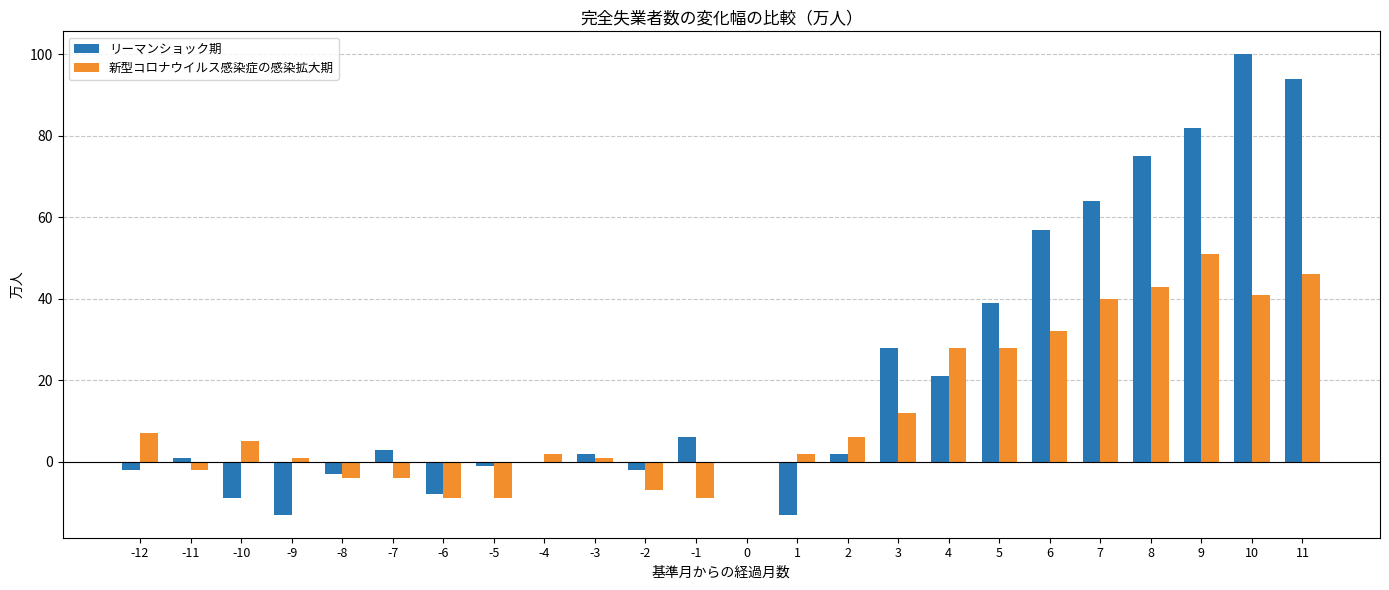

What are all the series names shown in the legend?

リーマンショック期, 新型コロナウイルス感染症の感染拡大期